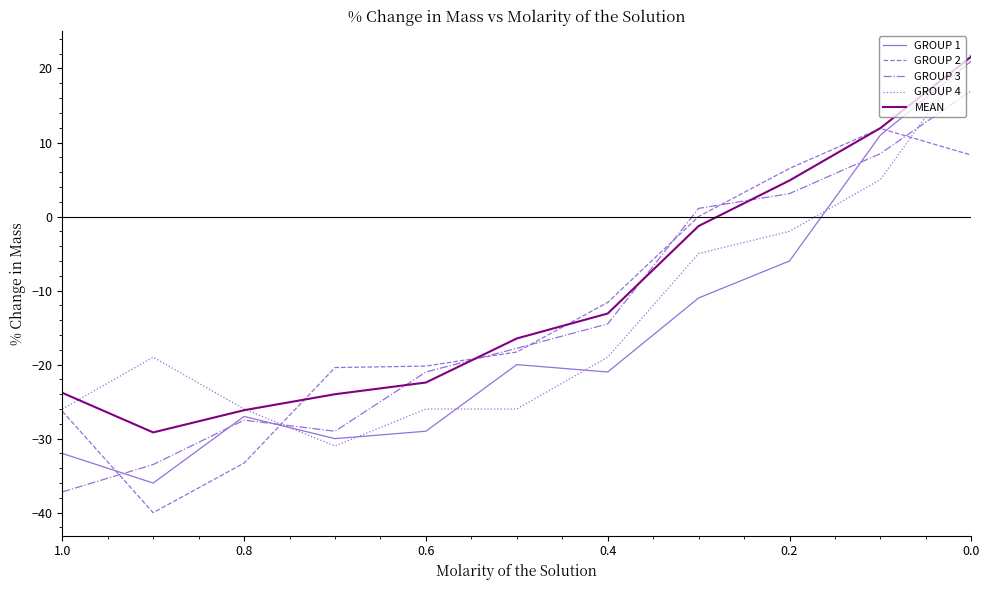

Is it true that MEAN equals 21.6 at 0.0?

True